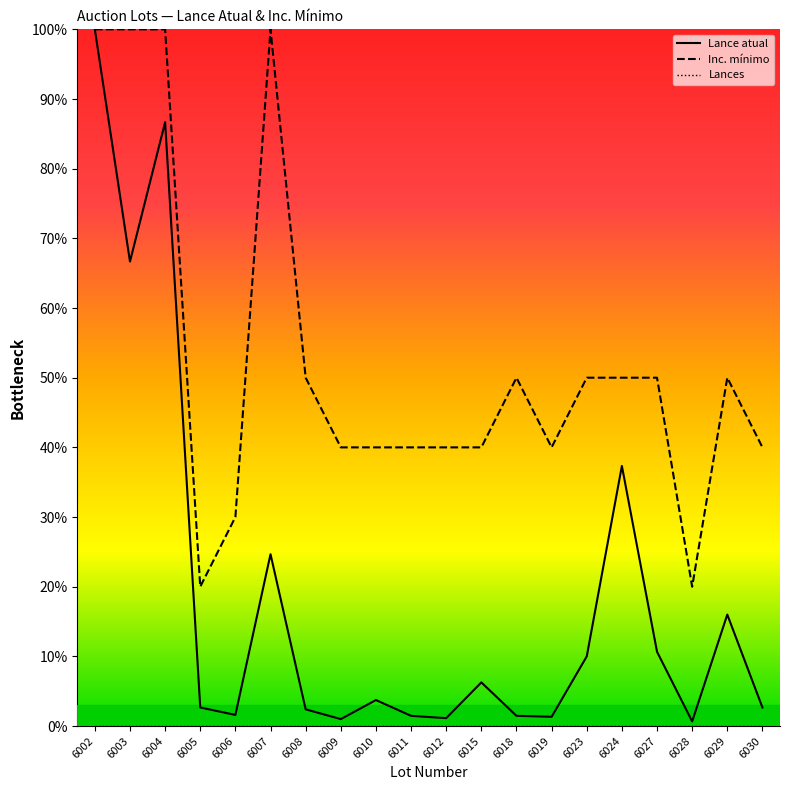

Is this an area chart (filled region under the line)?

No